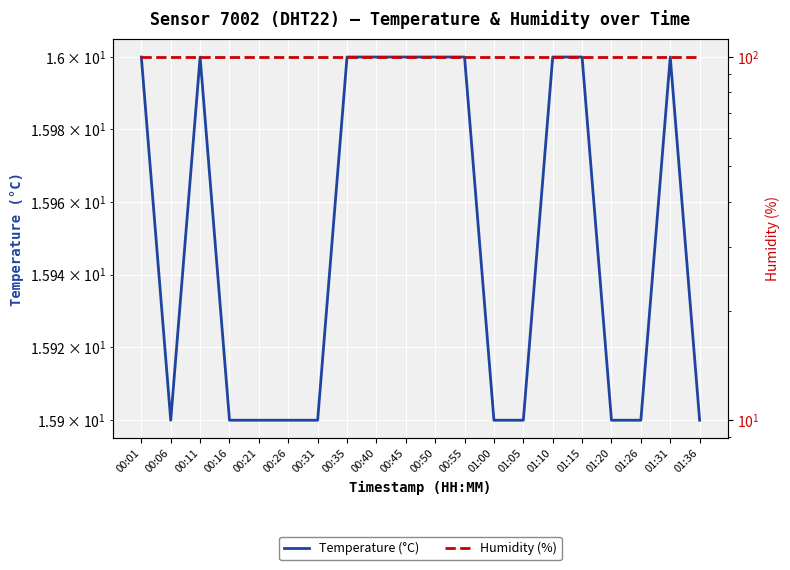

What is the total value across all series at 00:40?

115.9